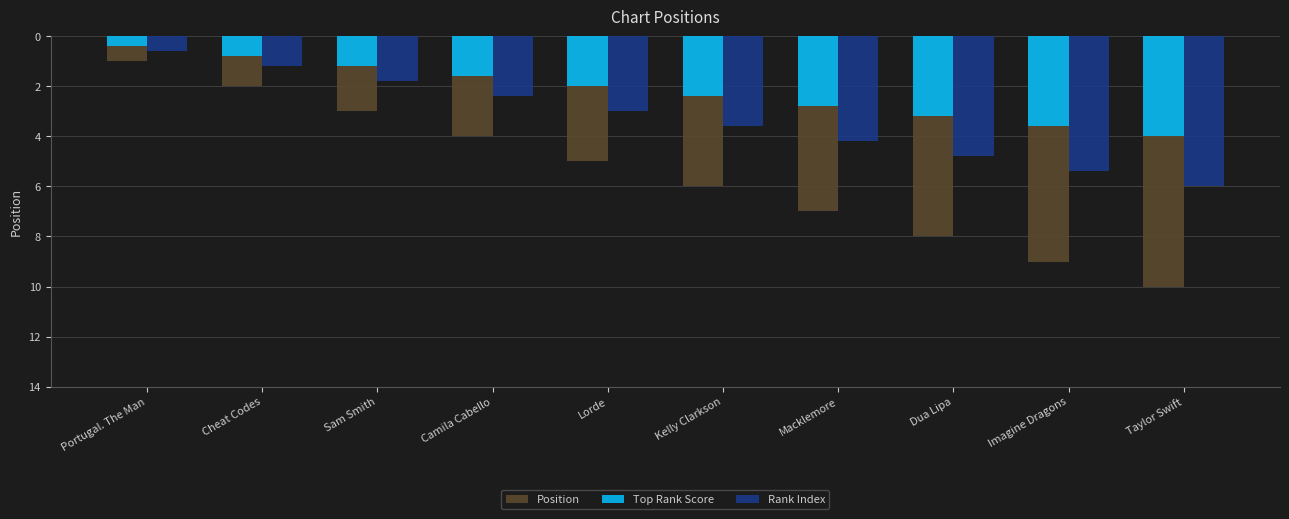

At Kelly Clarkson, list the series in order from smallest to largest.

Top Rank Score, Rank Index, Position